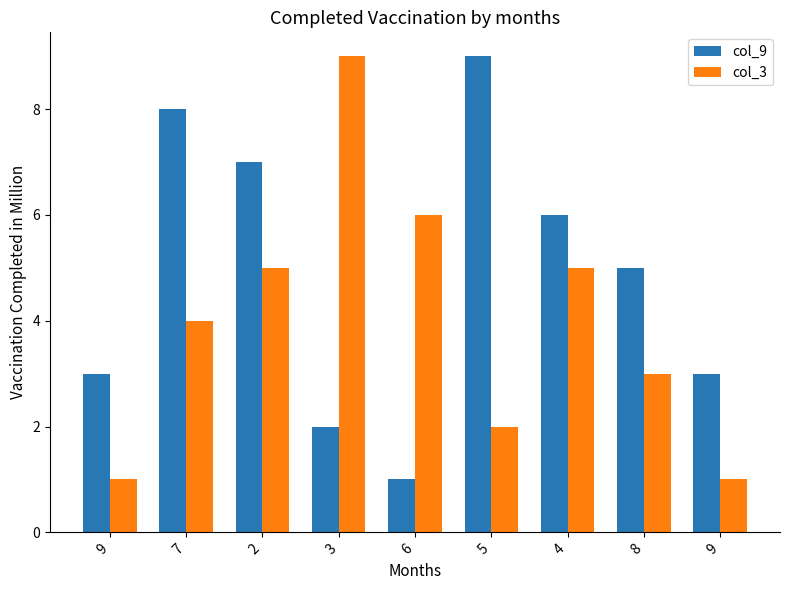

Which series has the widest spread of values?

col_9